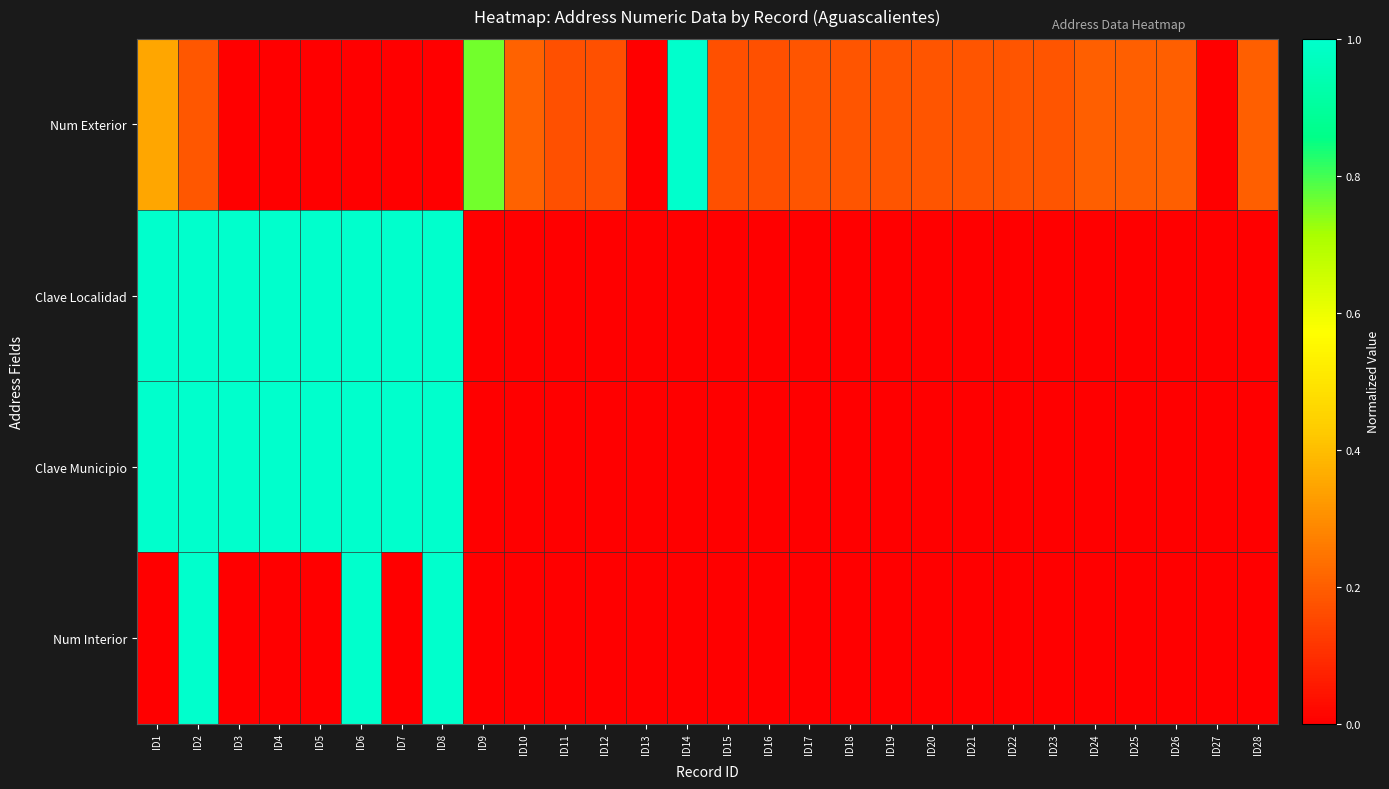

What is the total value across all series at ID5?

2.0